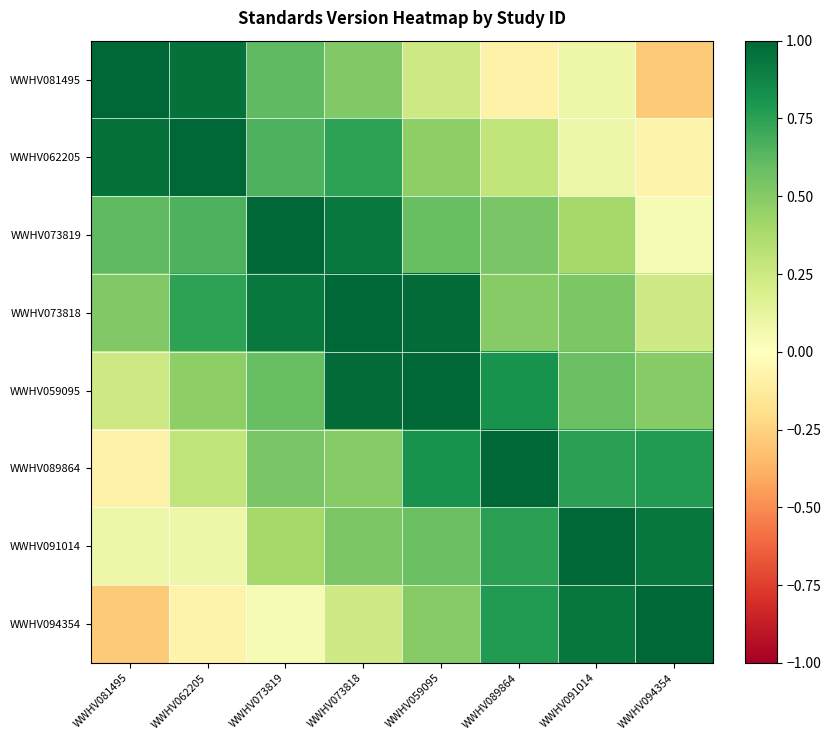

Reading left to right, list all the values displayed in this chart.

WWHV081495: WWHV081495=1.0	WWHV062205=1.0	WWHV073819=0.6	WWHV073818=0.5	WWHV059095=0.2	WWHV089864=-0.1	WWHV091014=0.1	WWHV094354=-0.3
WWHV062205: WWHV081495=1.0	WWHV062205=1.0	WWHV073819=0.7	WWHV073818=0.7	WWHV059095=0.5	WWHV089864=0.3	WWHV091014=0.1	WWHV094354=-0.1
WWHV073819: WWHV081495=0.6	WWHV062205=0.7	WWHV073819=1.0	WWHV073818=0.9	WWHV059095=0.6	WWHV089864=0.5	WWHV091014=0.4	WWHV094354=0.0
WWHV073818: WWHV081495=0.5	WWHV062205=0.7	WWHV073819=0.9	WWHV073818=1.0	WWHV059095=1.0	WWHV089864=0.5	WWHV091014=0.5	WWHV094354=0.2
WWHV059095: WWHV081495=0.2	WWHV062205=0.5	WWHV073819=0.6	WWHV073818=1.0	WWHV059095=1.0	WWHV089864=0.8	WWHV091014=0.6	WWHV094354=0.5
WWHV089864: WWHV081495=-0.1	WWHV062205=0.3	WWHV073819=0.5	WWHV073818=0.5	WWHV059095=0.8	WWHV089864=1.0	WWHV091014=0.8	WWHV094354=0.8
WWHV091014: WWHV081495=0.1	WWHV062205=0.1	WWHV073819=0.4	WWHV073818=0.5	WWHV059095=0.6	WWHV089864=0.8	WWHV091014=1.0	WWHV094354=0.9
WWHV094354: WWHV081495=-0.3	WWHV062205=-0.1	WWHV073819=0.0	WWHV073818=0.2	WWHV059095=0.5	WWHV089864=0.8	WWHV091014=0.9	WWHV094354=1.0